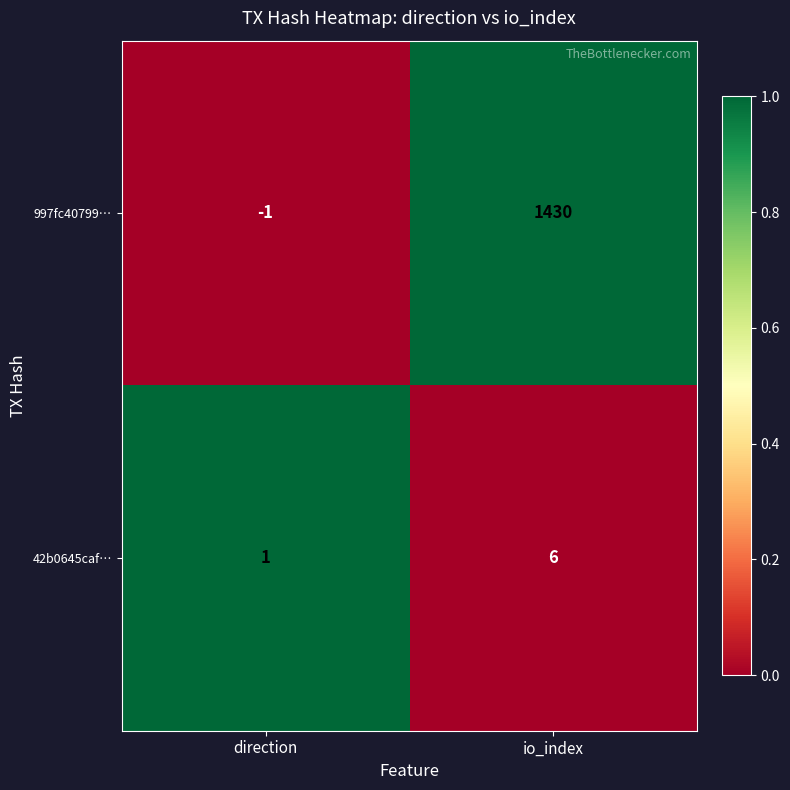

What is the total value across all series at io_index?

1436